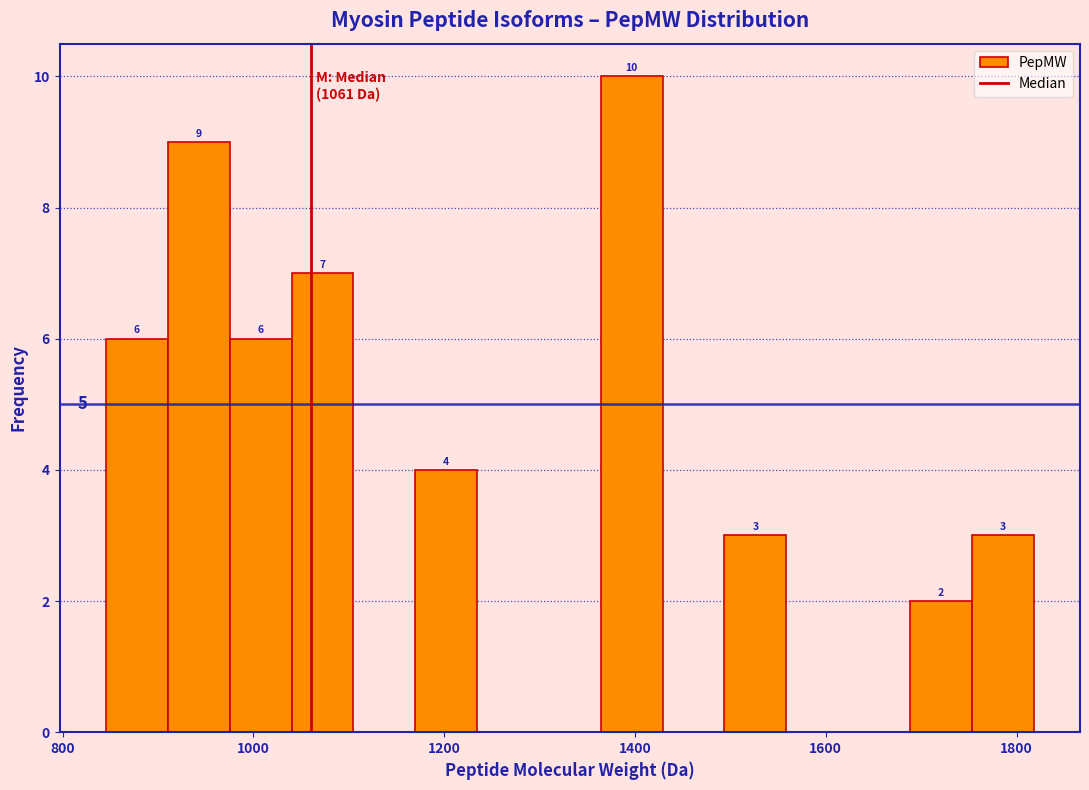

Read against the x-axis, roughly where is the centre of the tallest bar?

1400